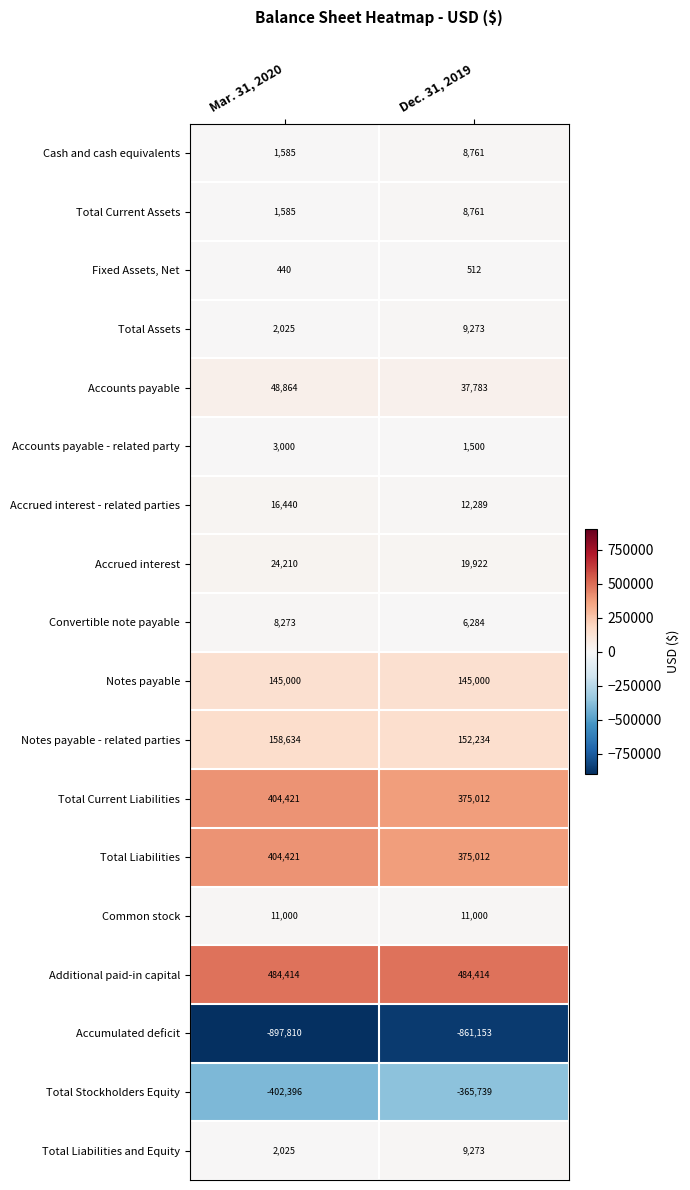

What is the spread (max minus min) of values at Mar. 31, 2020?

1382224